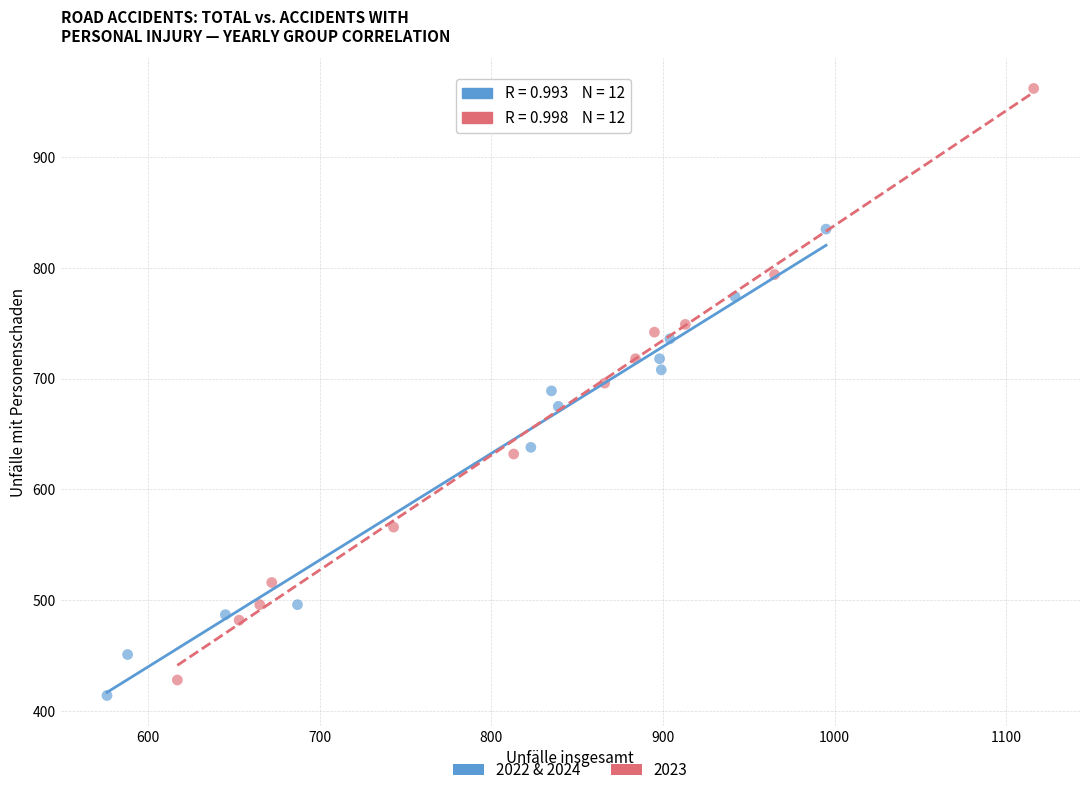

Which series has the largest Y range (max minus min)?

2023